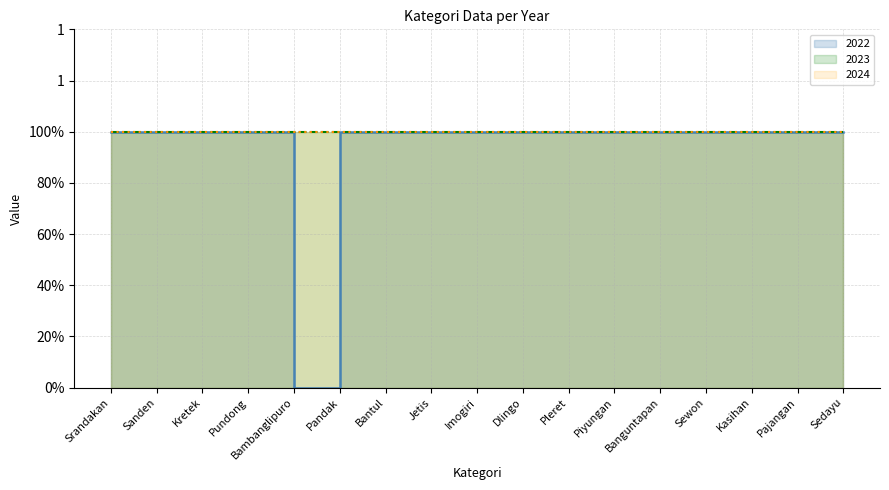

How many distinct data groups are displayed?

3